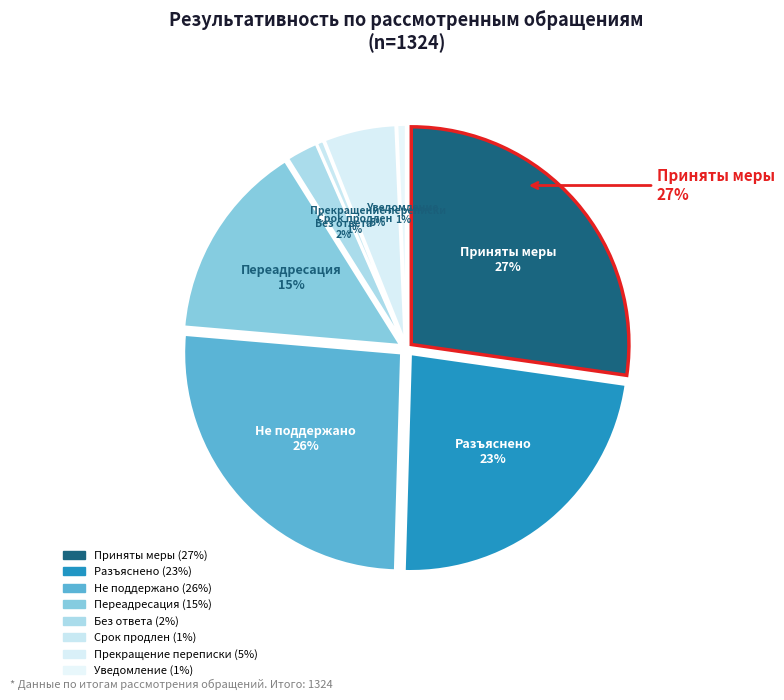

The Прекращение переписки slice represents 1% of the pie. True or false?

False